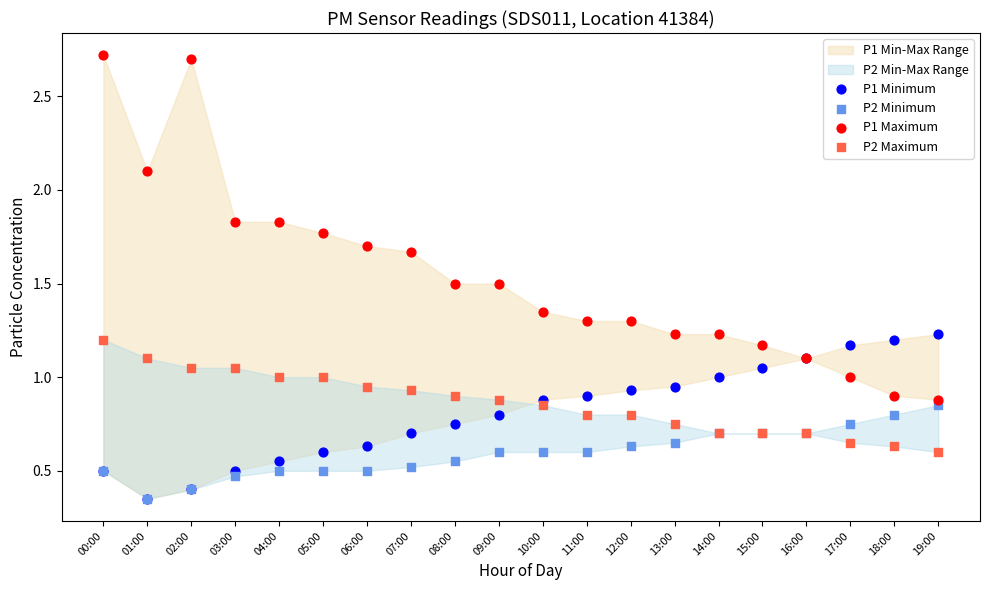

Which series reaches the minimum Y coordinate?

P1 Minimum